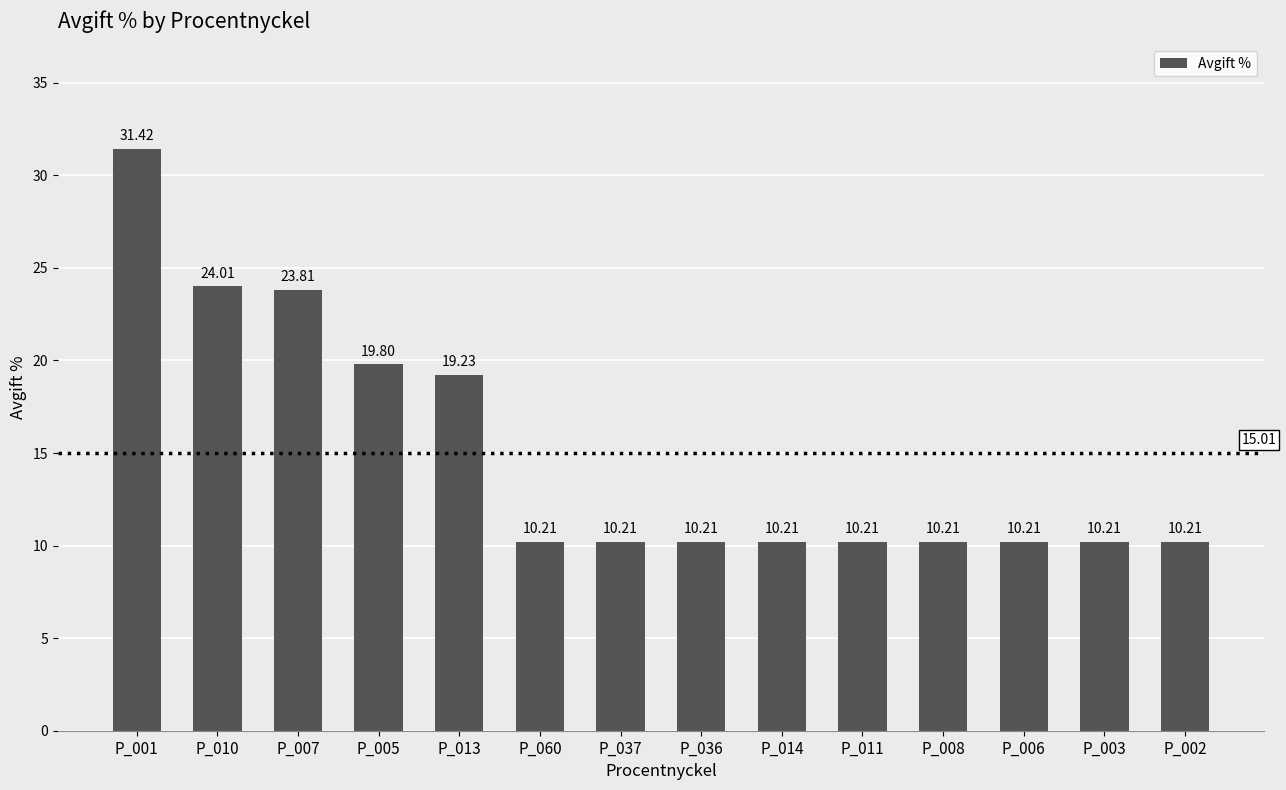

How many distinct data groups are displayed?

1